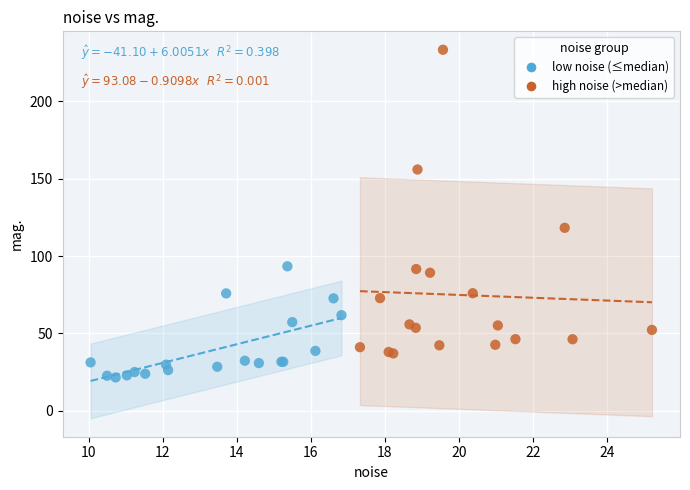

Which series contains the highest Y value?

high noise (>median)